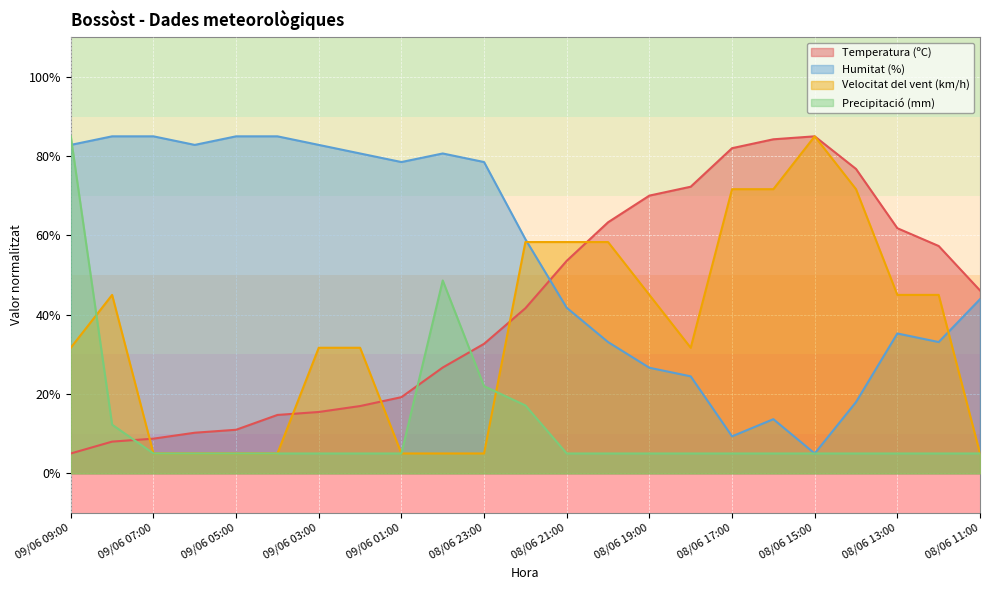

Between 09/06 02:00 and 08/06 20:00, which is larger?

08/06 20:00